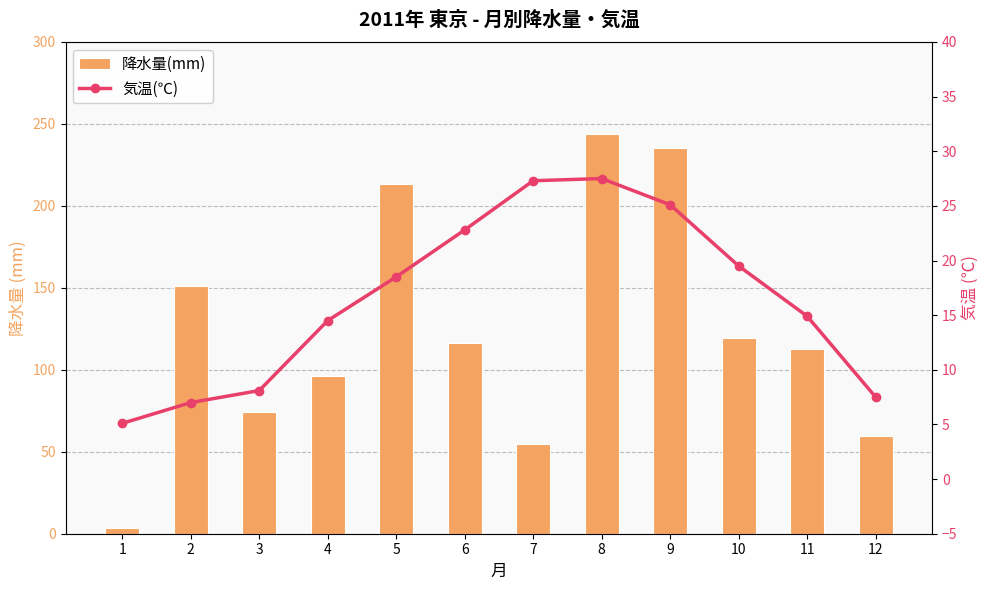

What are all the series names shown in the legend?

降水量(mm), 気温(℃)